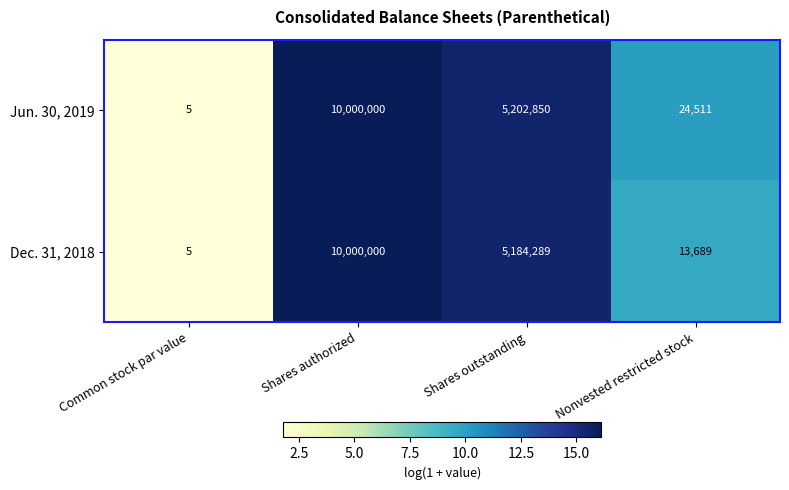

Which series changed the most between Shares authorized and Nonvested restricted stock?

Dec. 31, 2018